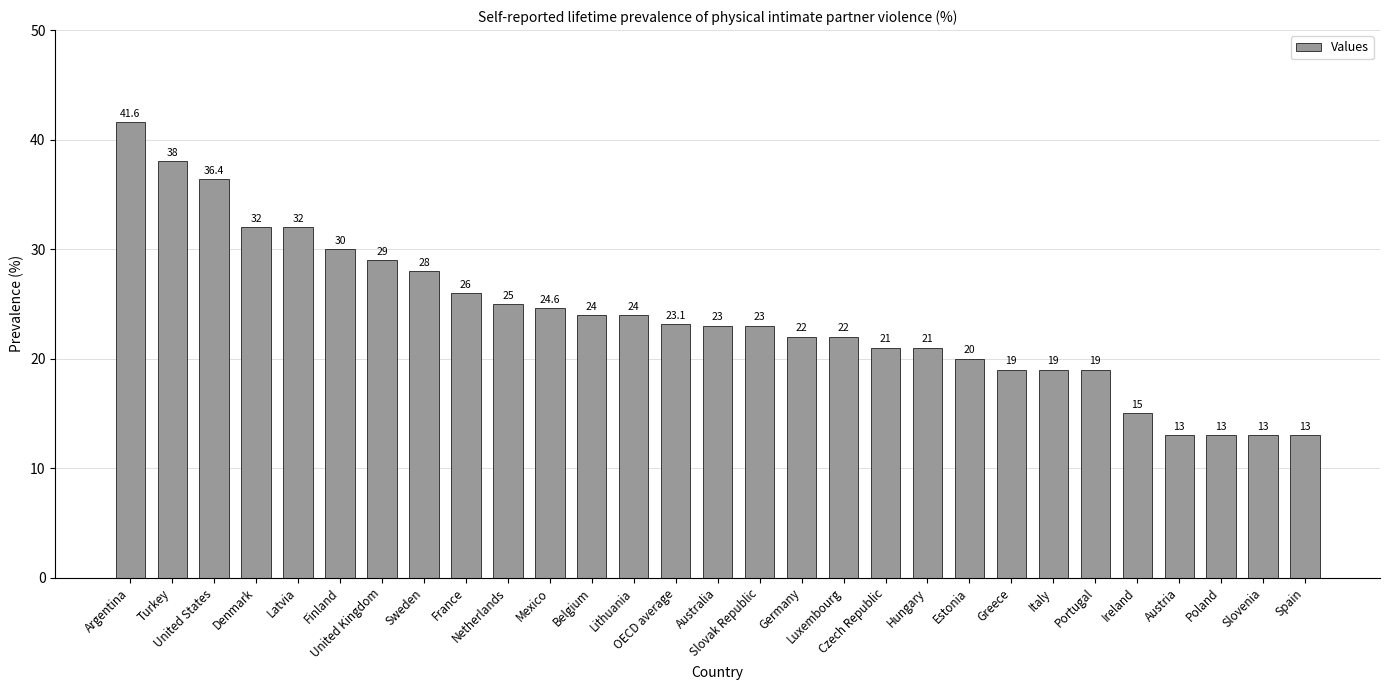

Between Finland and OECD average, which is larger?

Finland